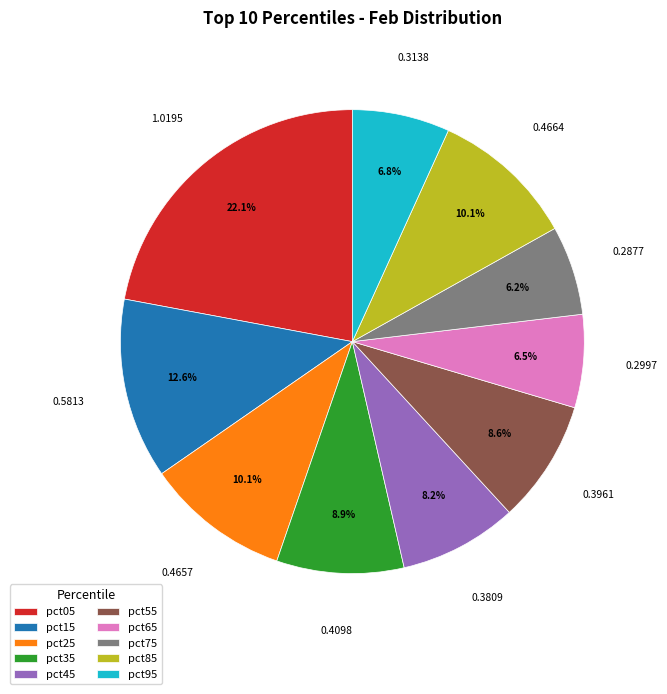

Is there any slice that represents more than half of the pie?

No